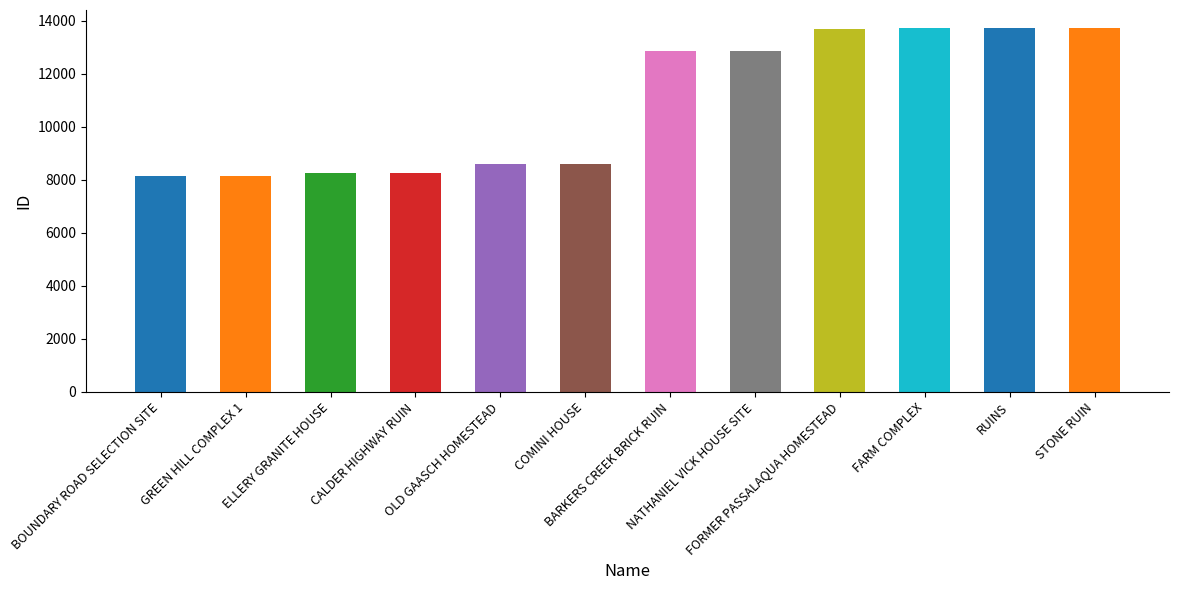

What is the value of the 10th bar from the left?

13705